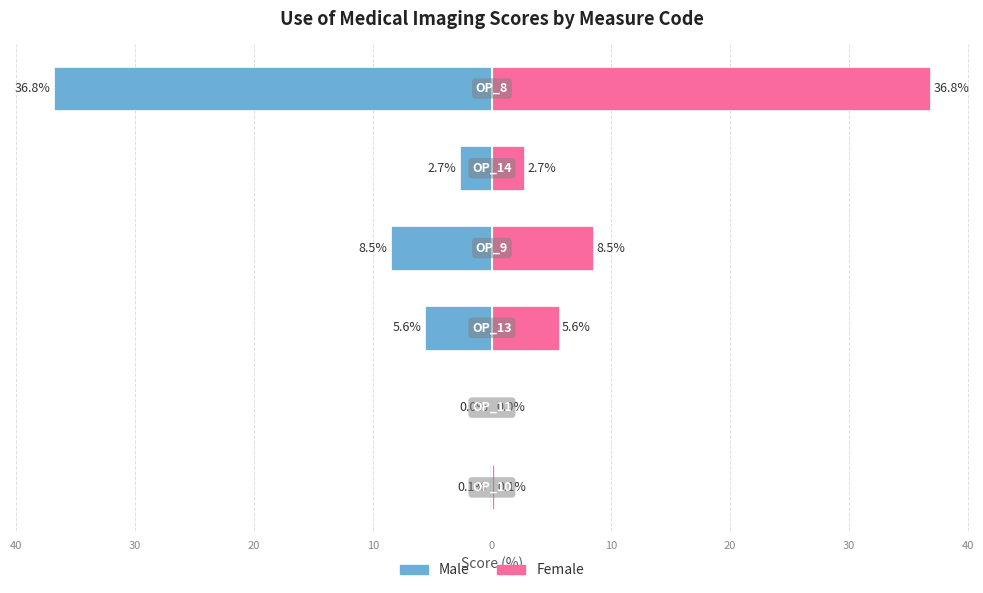

List the series in order of their overall mean, highest first.

Female, Male